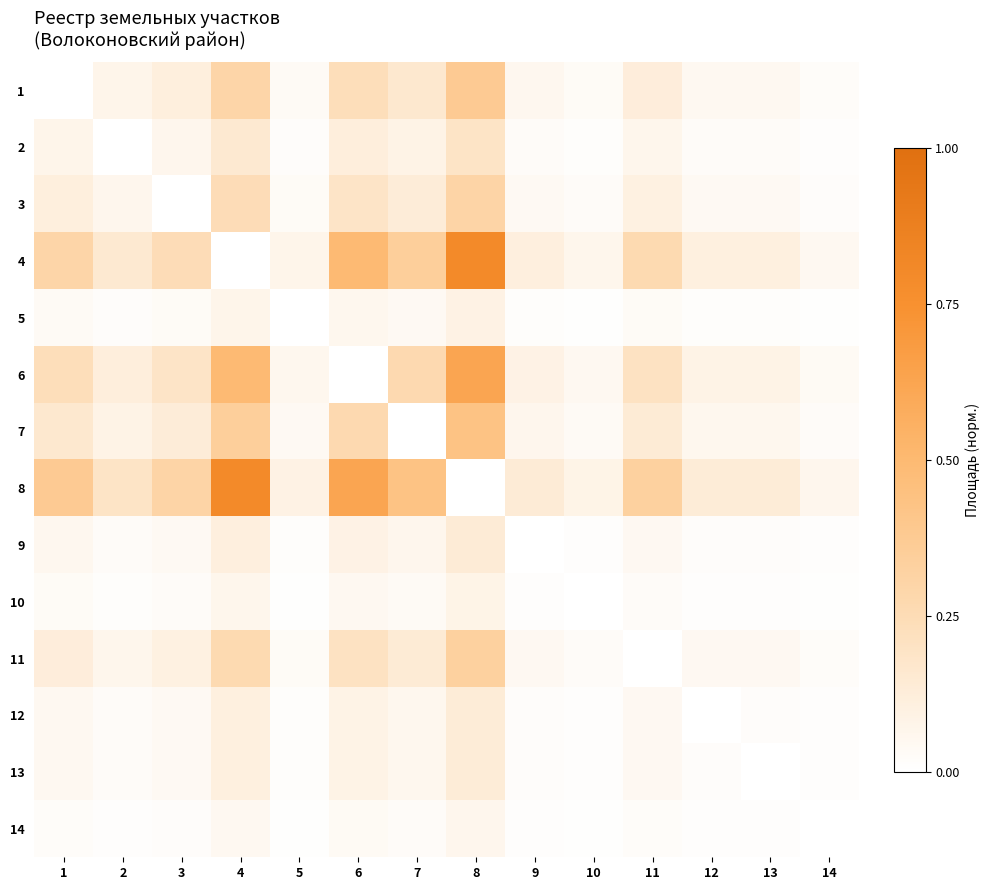

What is the difference between the highest and lowest values at 5?

0.1